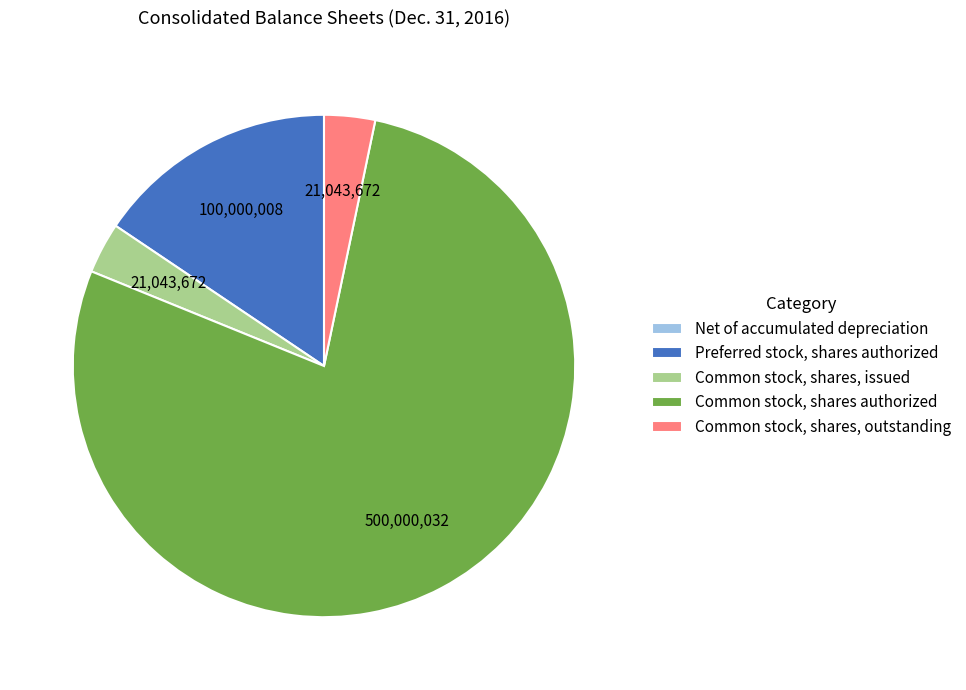

Which category has the biggest portion of the pie?

Common stock, shares authorized